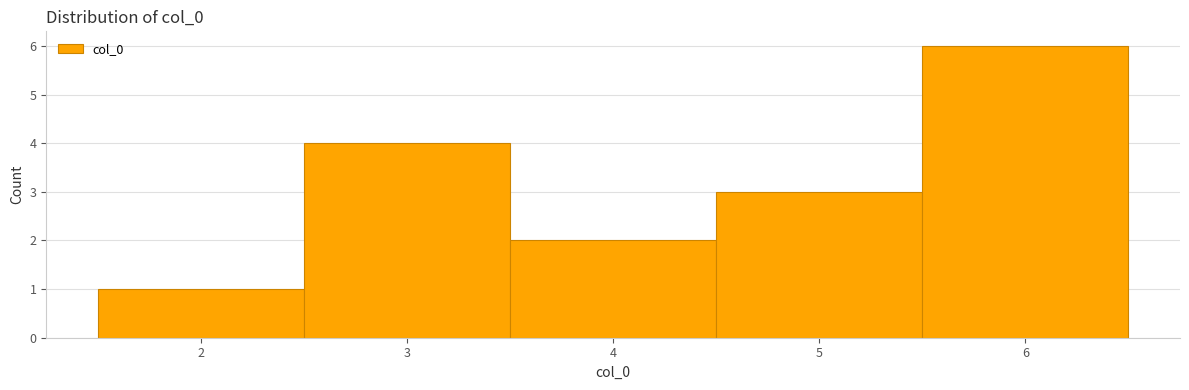

Reading left to right, transcribe this chart: for each bar, give the range it covers on the x-axis and its height. The values are not printed on the chart, so give them approximately, as read against the axis.

1.5 to 2.5: 1
2.5 to 3.5: 4
3.5 to 4.5: 2
4.5 to 5.5: 3
5.5 to 6.5: 6